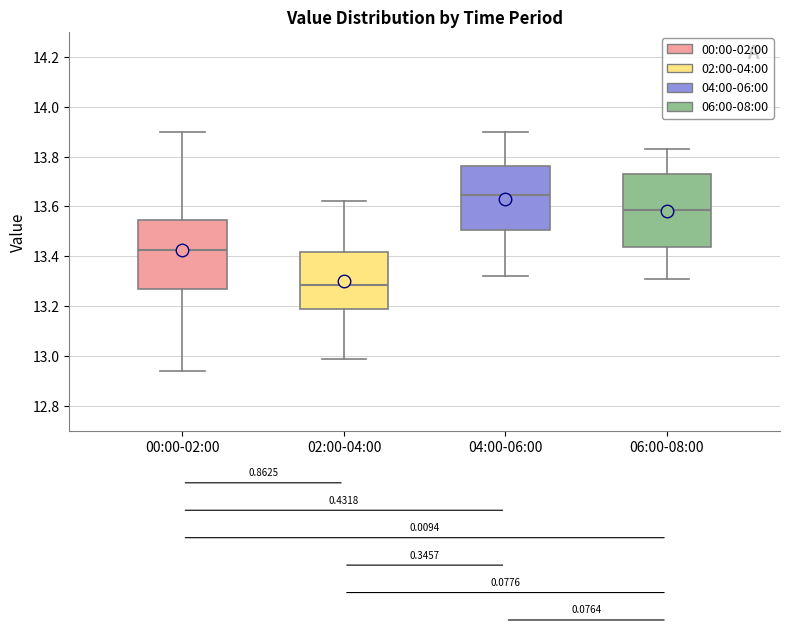

Where does the lower whisker of the box for 04:00-06:00 end on the y-axis? The values are not printed on the chart, so give them approximately, as read against the axis.

13.32